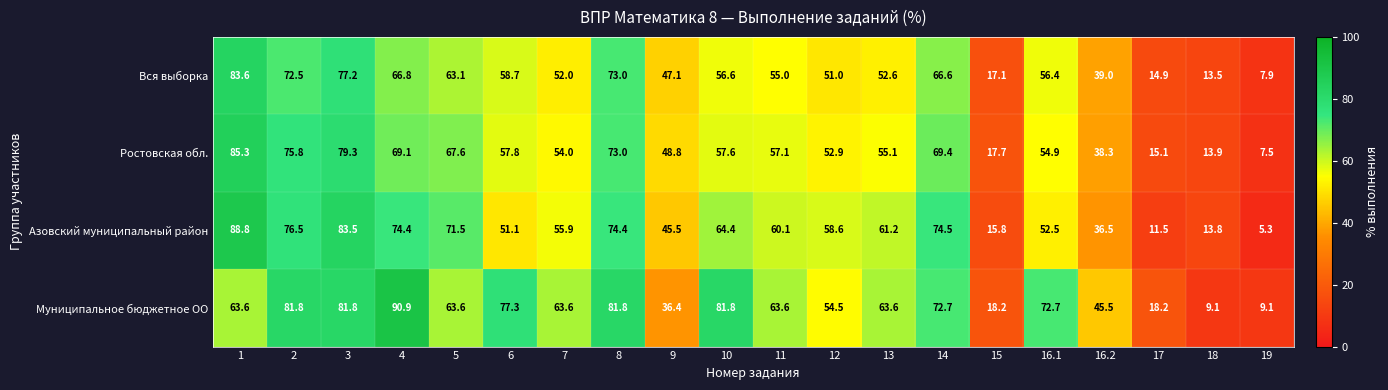

True or false: Вся выборка has a value of 120.9 at 1.

False